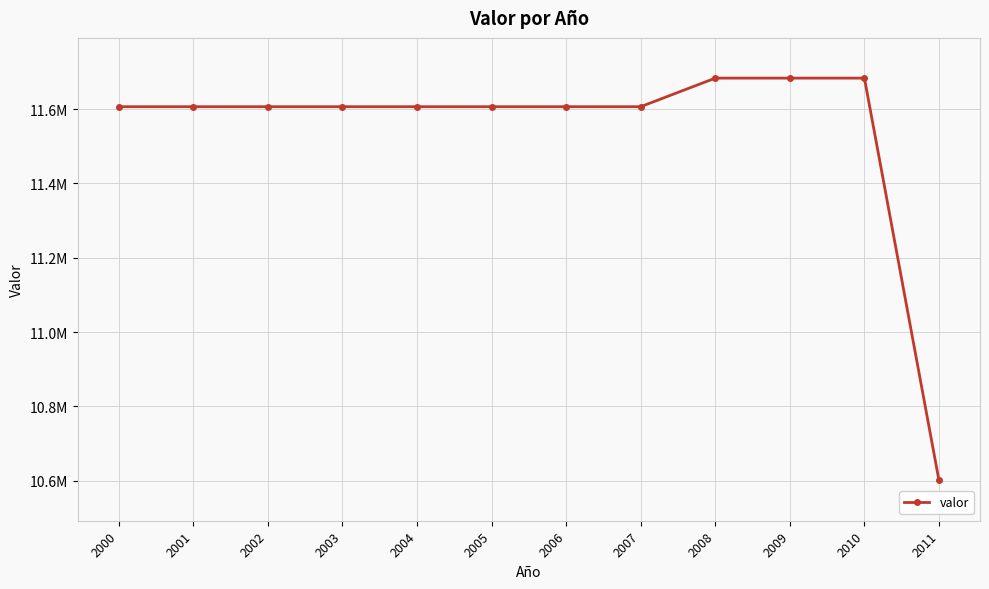

Is this an area chart (filled region under the line)?

No